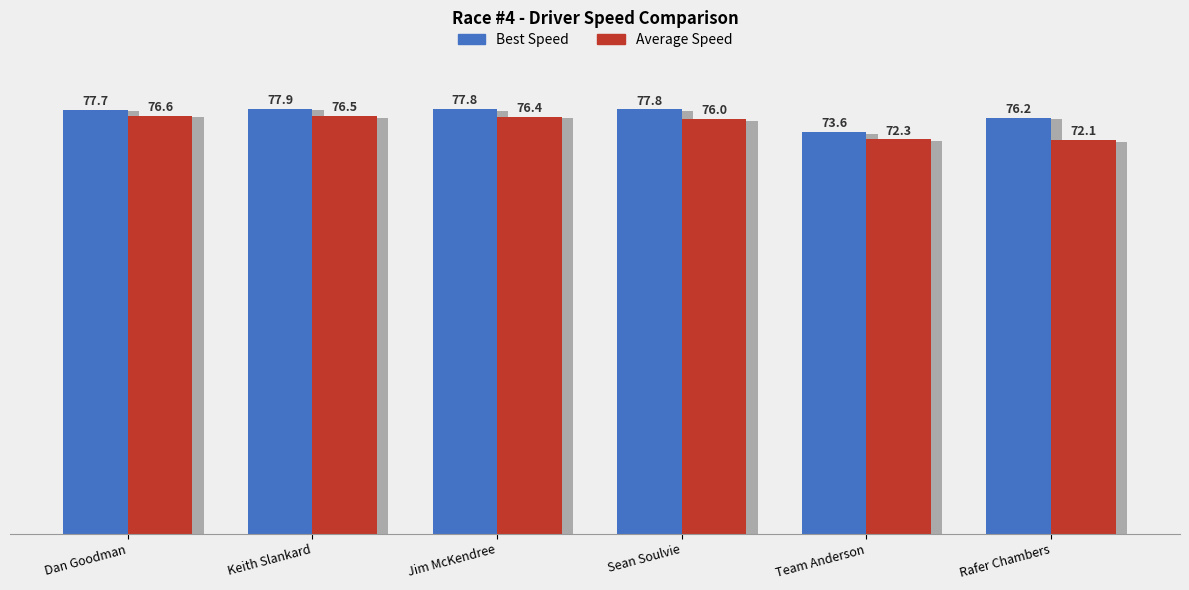

List the labels in order of Best Speed value, largest first.

Keith Slankard, Jim McKendree, Sean Soulvie, Dan Goodman, Rafer Chambers, Team Anderson